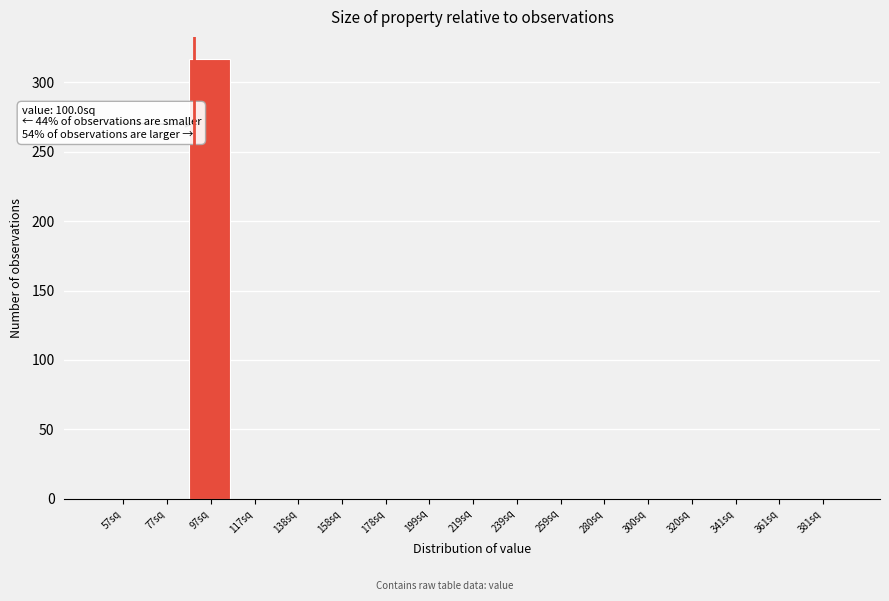

Reading left to right, extract all data points from this chart.

57sq=0	77sq=0	97sq=317	117sq=0	138sq=0	158sq=0	178sq=0	199sq=0	219sq=0	239sq=0	259sq=0	280sq=0	300sq=0	320sq=0	341sq=0	361sq=0	381sq=0